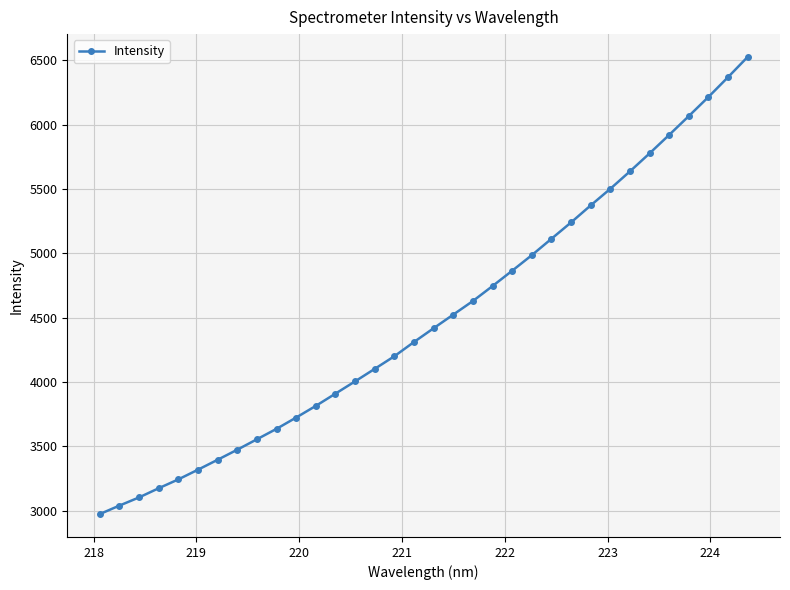

What is the minimum value shown in the chart?

2974.0